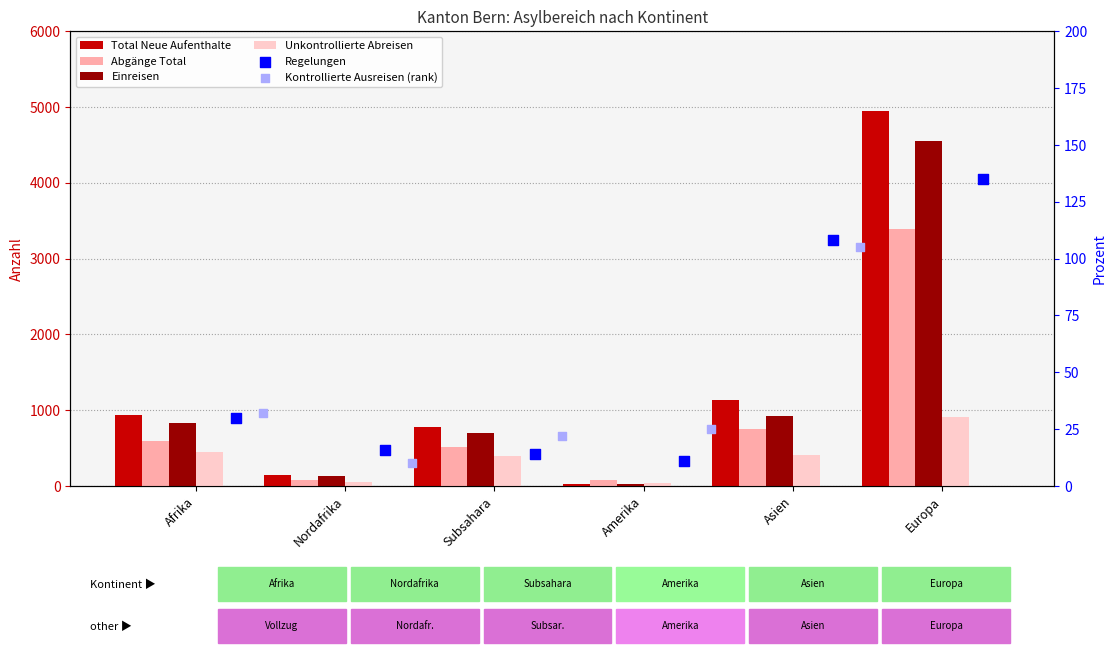

Which series has the largest total across all categories?

Total Neue Aufenthalte